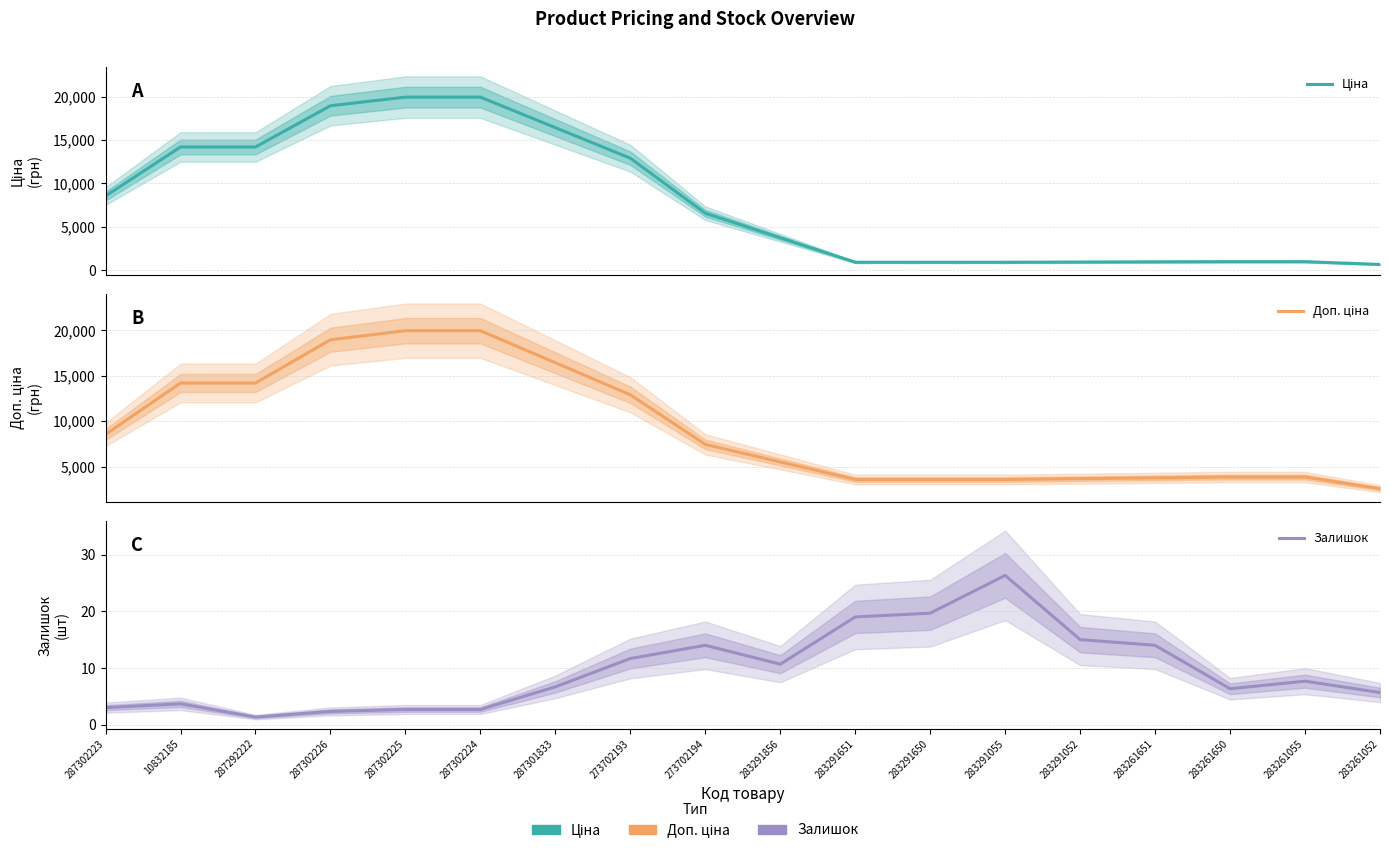

Is the value of Залишок at 283261052 greater than the value of Ціна at 283291650?

No